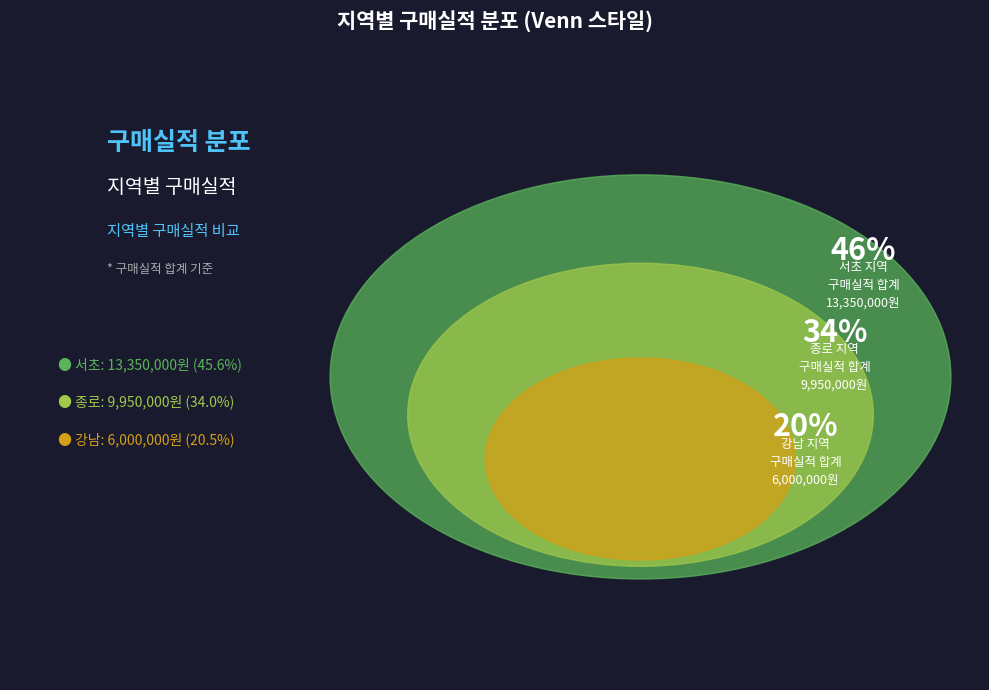

Does 서초 represent more than half of the total?

No